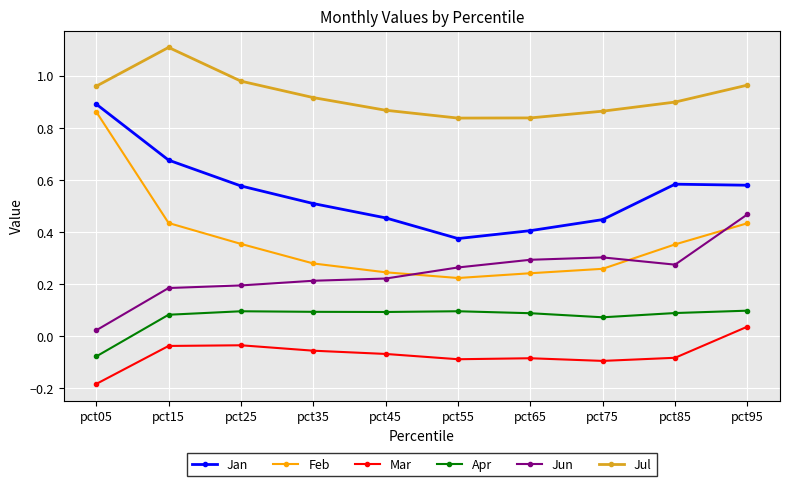

Which series changed the most between pct15 and pct85?

Jul